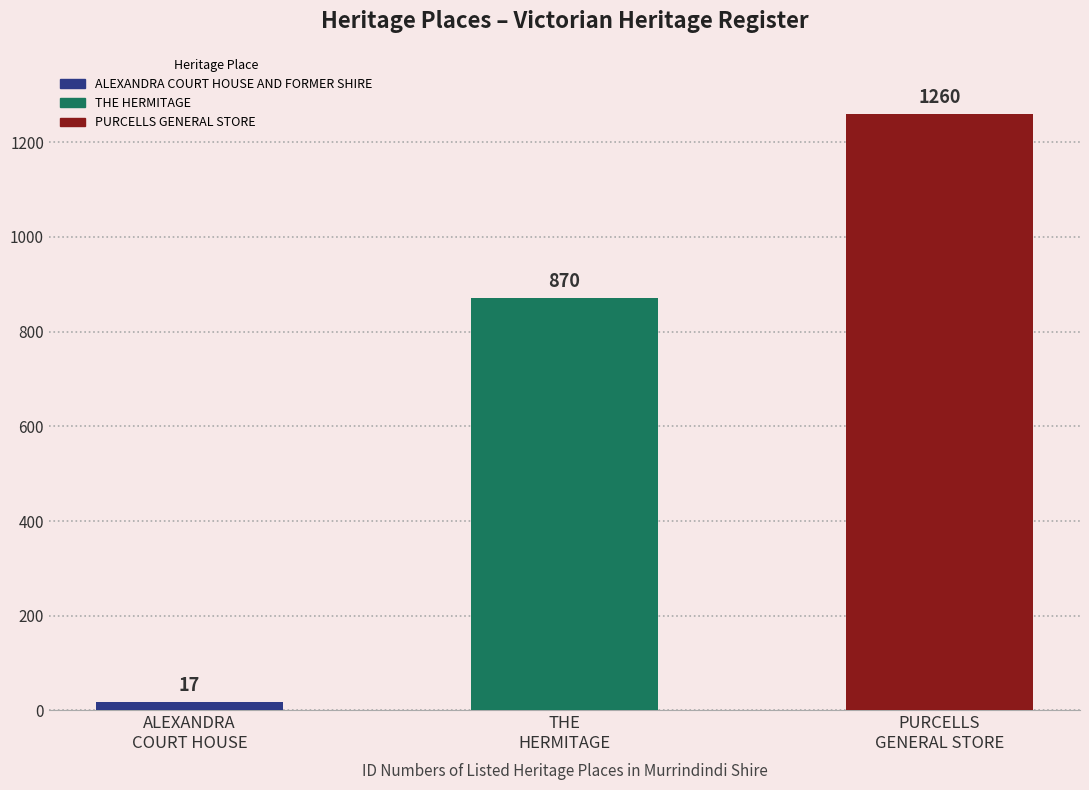

Reading left to right, list all the values displayed in this chart.

17	870	1260